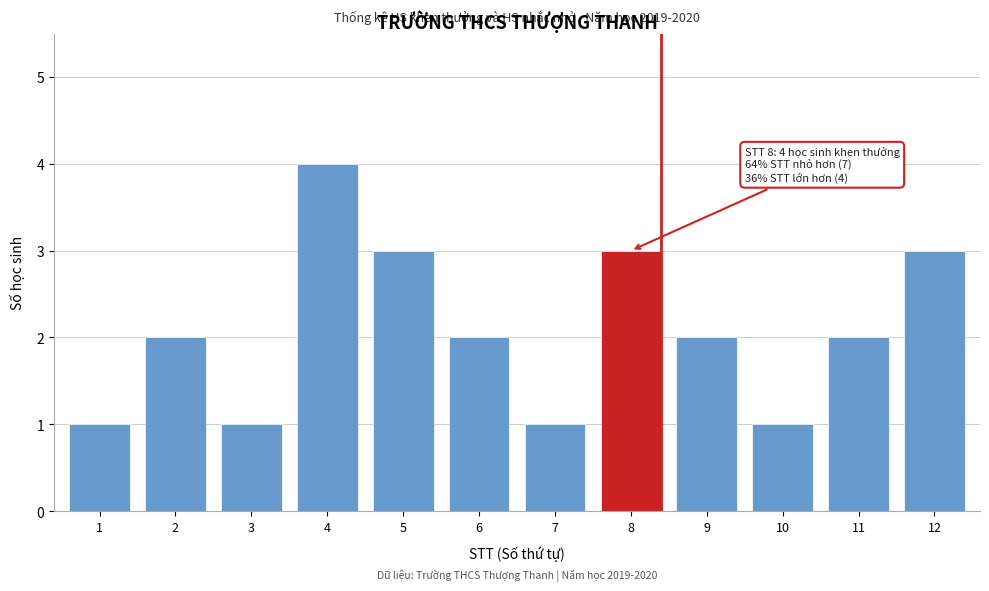

Reading right to left, what are all the values shown in this chart?

12=3	11=2	10=1	9=2	8=3	7=1	6=2	5=3	4=4	3=1	2=2	1=1